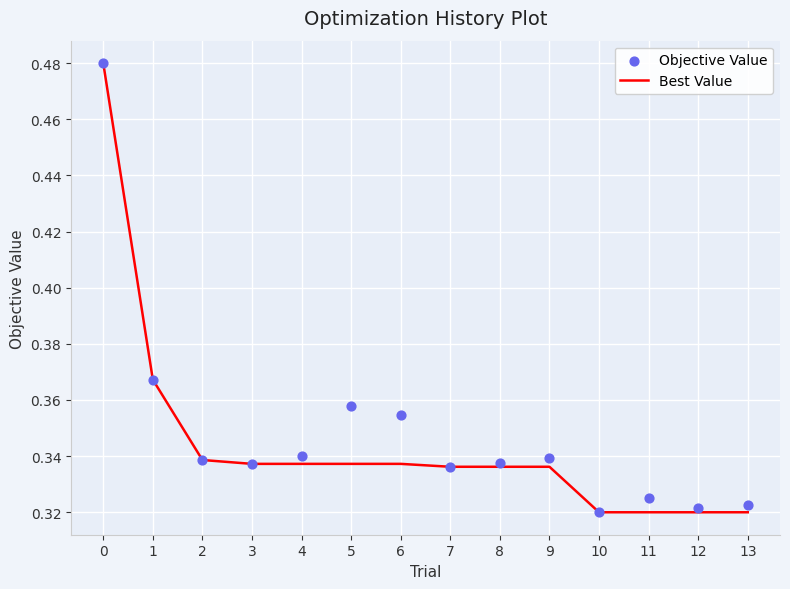

Which series contains the highest Y value?

Best Value